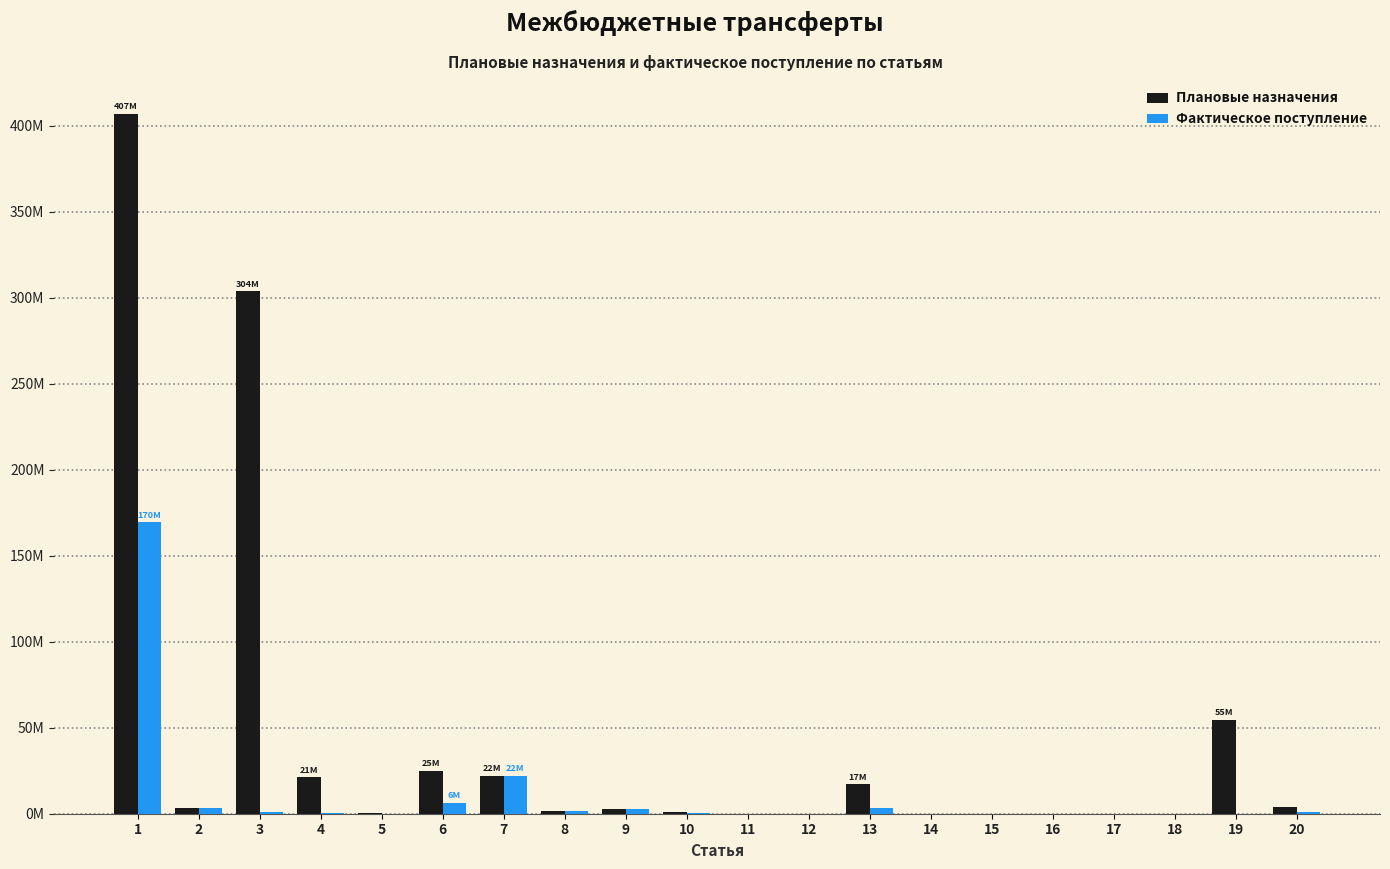

Are the bars horizontal?

No